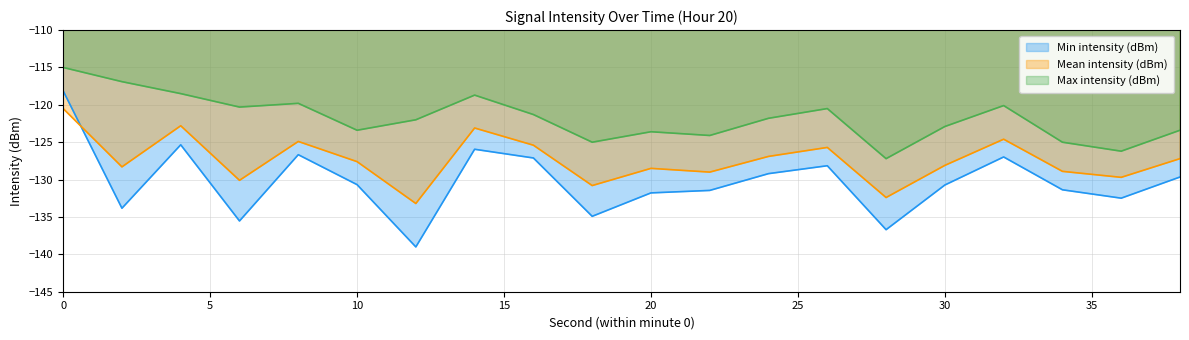

How many distinct data groups are displayed?

3